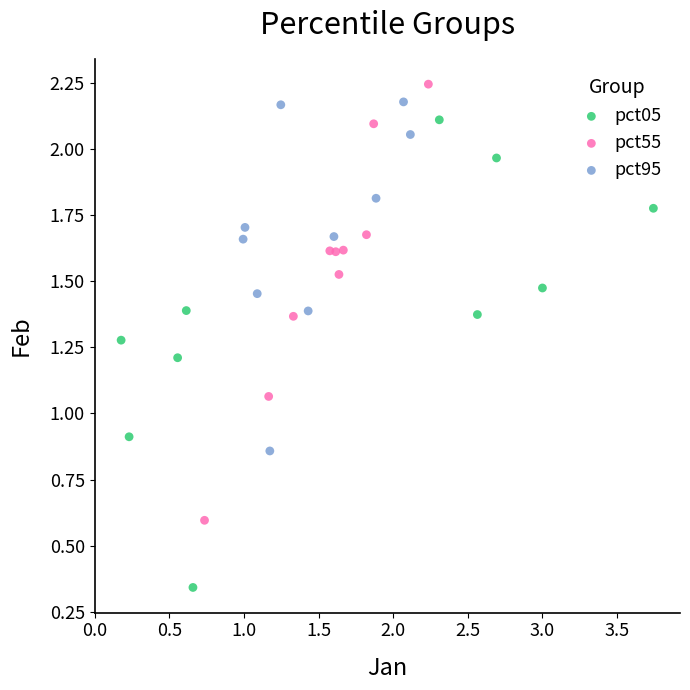

Which series has the largest Y range (max minus min)?

pct05